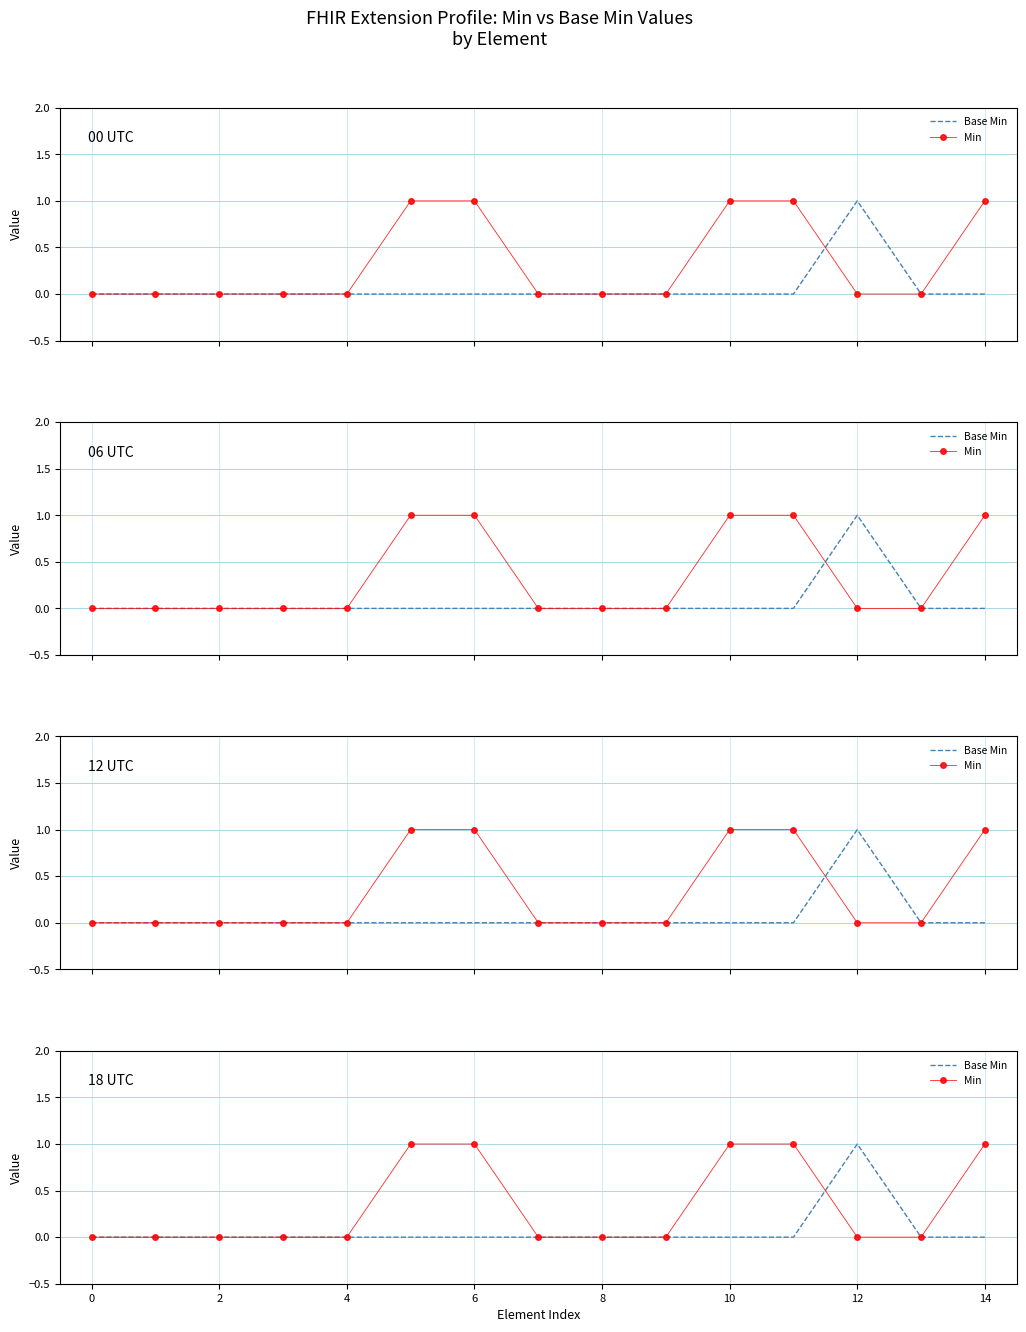

Which series has the largest total across all categories?

Min